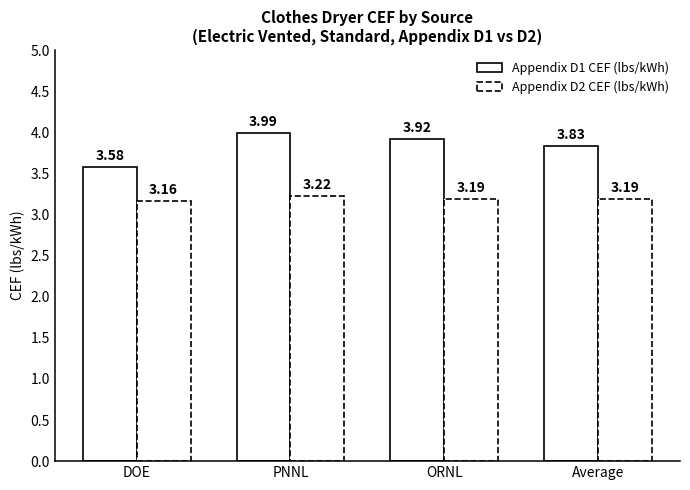

Is it true that Appendix D2 CEF (lbs/kWh) equals 3.2 at ORNL?

True